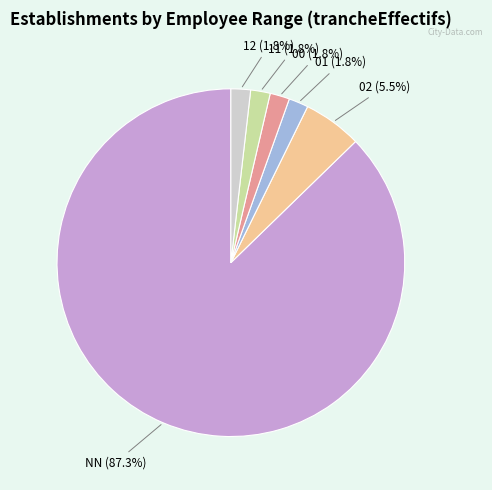

Is it true that 12 is 2% of the pie?

True